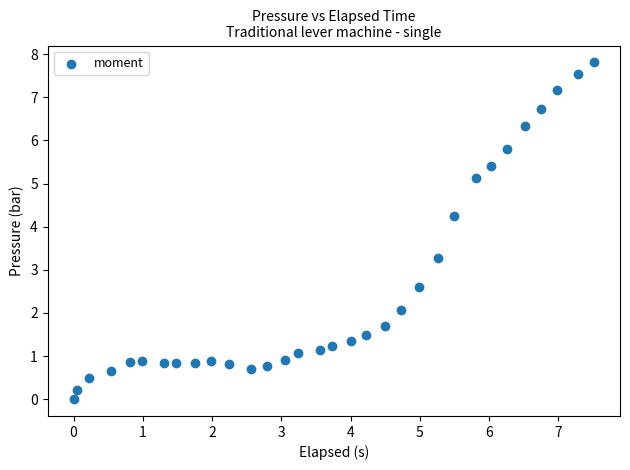

What Y value in the scatter plot is closest to 3?

3.3